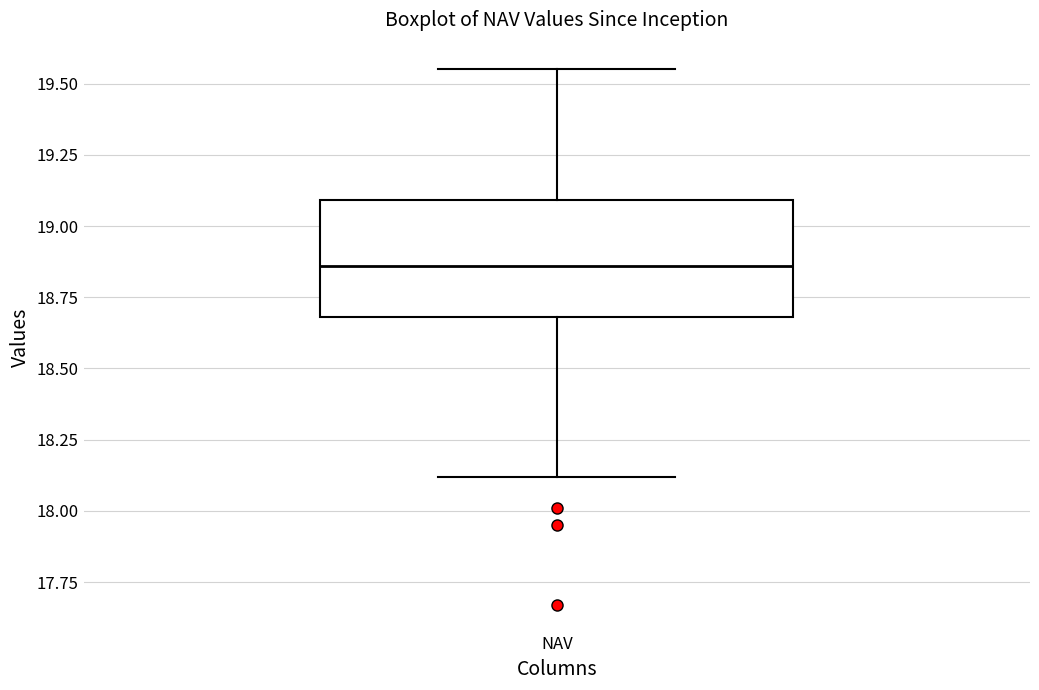

Read this box plot against the y-axis: the position of the median line, the range covered by the box, and the ends of both whiskers. The values are not printed on the chart, so give them approximately, as read against the axis.

median 18.85, box 18.70 to 19.10, whiskers 18.10 to 19.55